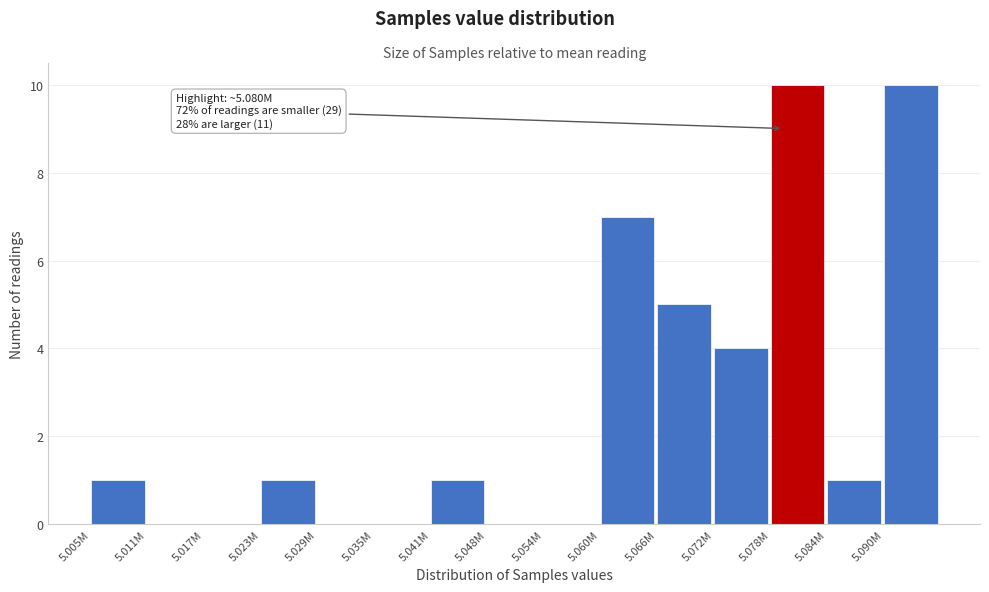

Reading left to right, list all the values displayed in this chart.

5.005M=1	5.011M=0	5.017M=0	5.023M=1	5.029M=0	5.035M=0	5.041M=1	5.048M=0	5.054M=0	5.060M=7	5.066M=5	5.072M=4	5.078M=10	5.084M=1	5.090M=10